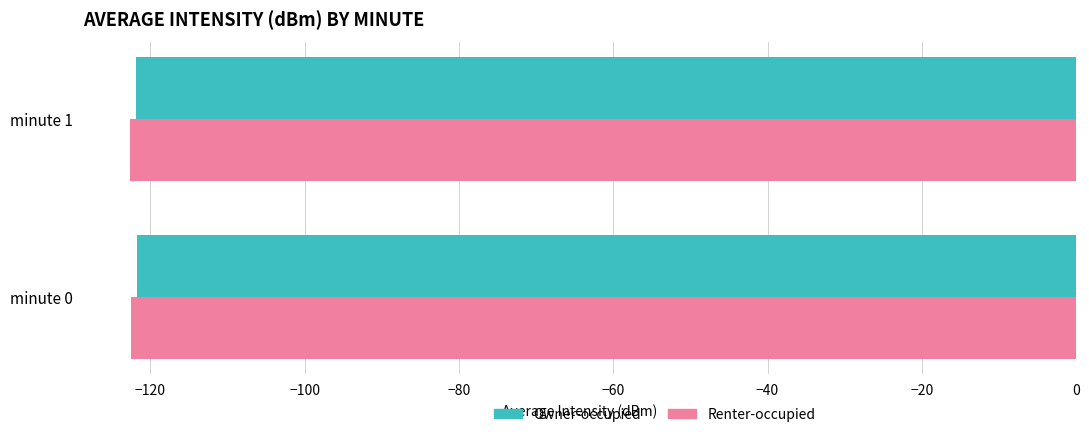

What is the lowest value of the Renter-occupied series?

-122.6